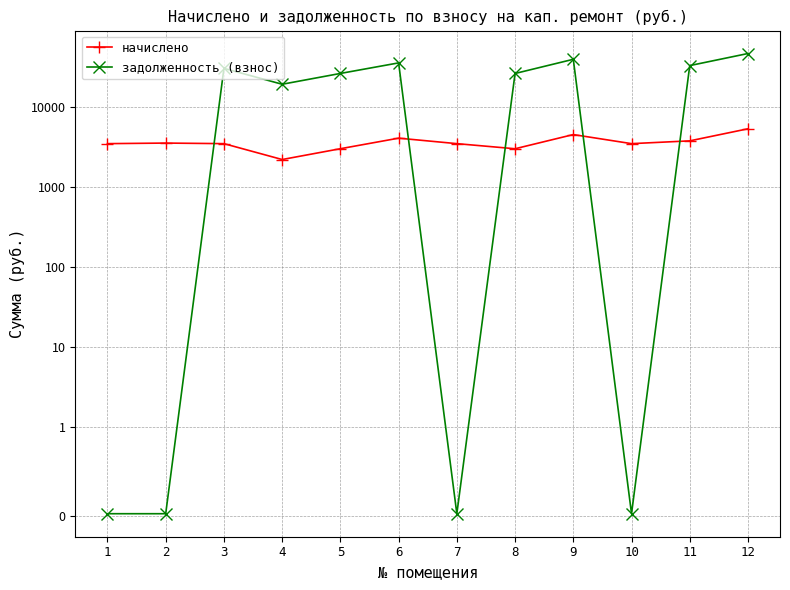

True or false: задолженность (взнос) has a value of 0.0 at 1.

False